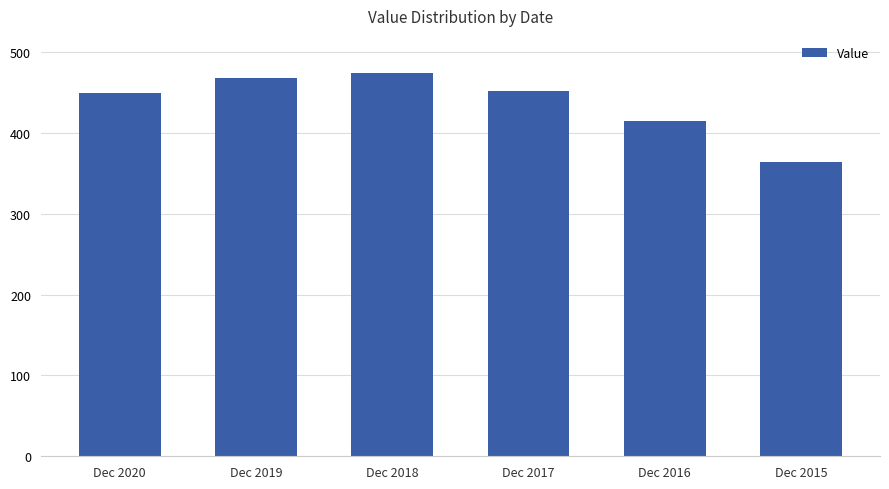

What is the value of the 5th bar from the left?

415.1